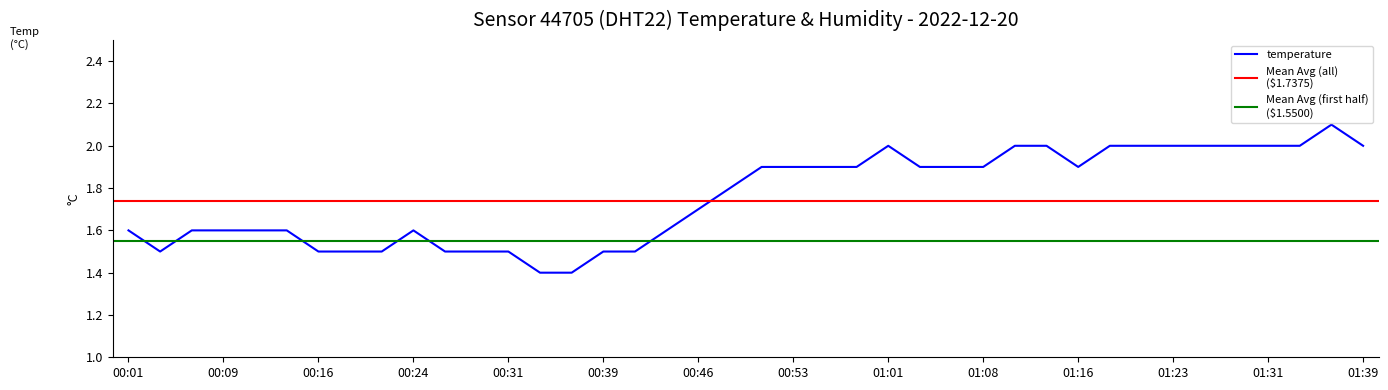

Is this an area chart (filled region under the line)?

No